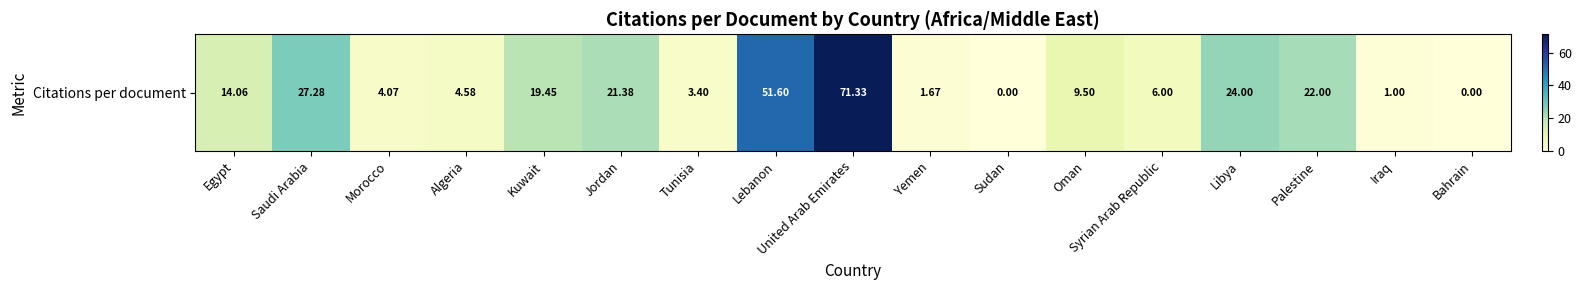

Is it true that the value at Saudi Arabia is 44.9?

False